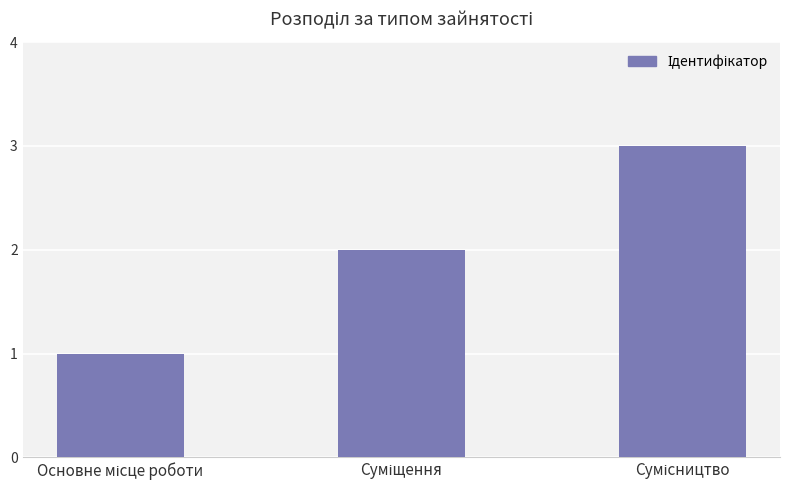

What is the maximum value shown in the chart?

3